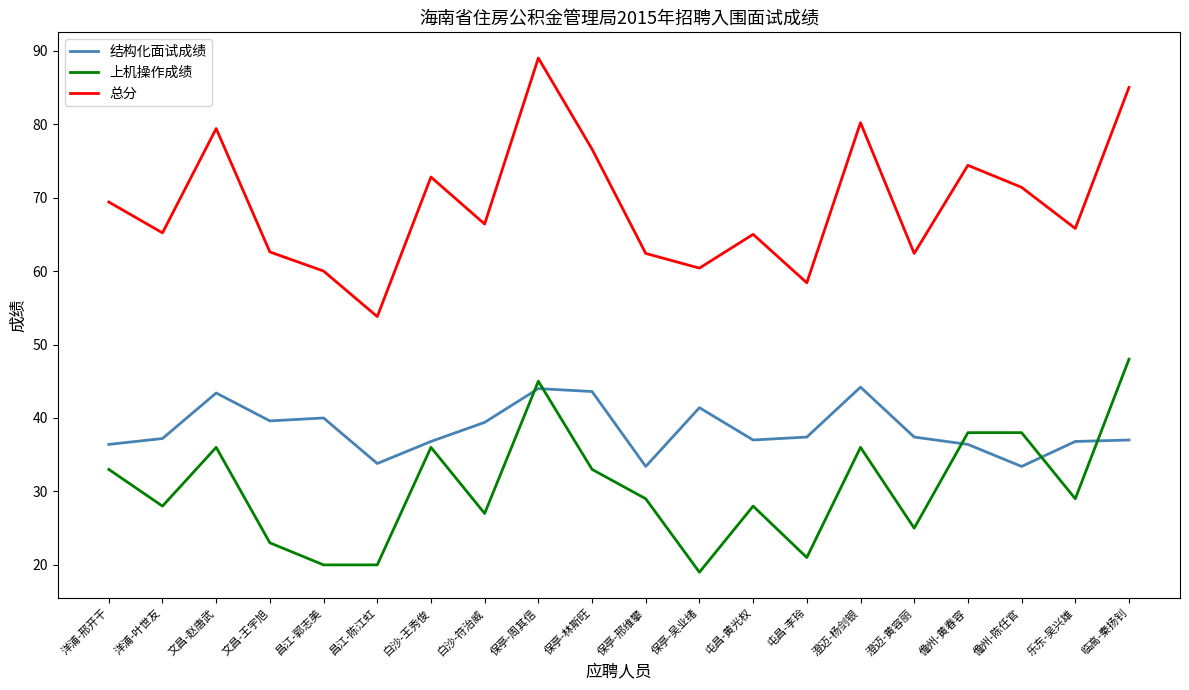

Is it true that 结构化面试成绩 equals 43.4 at 文昌-赵唐武?

True